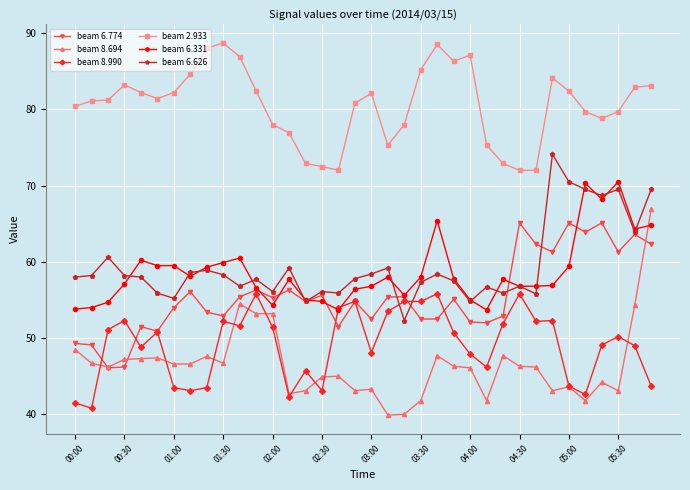

True or false: beam 6.331 and beam 2.933 intersect in this chart.

False